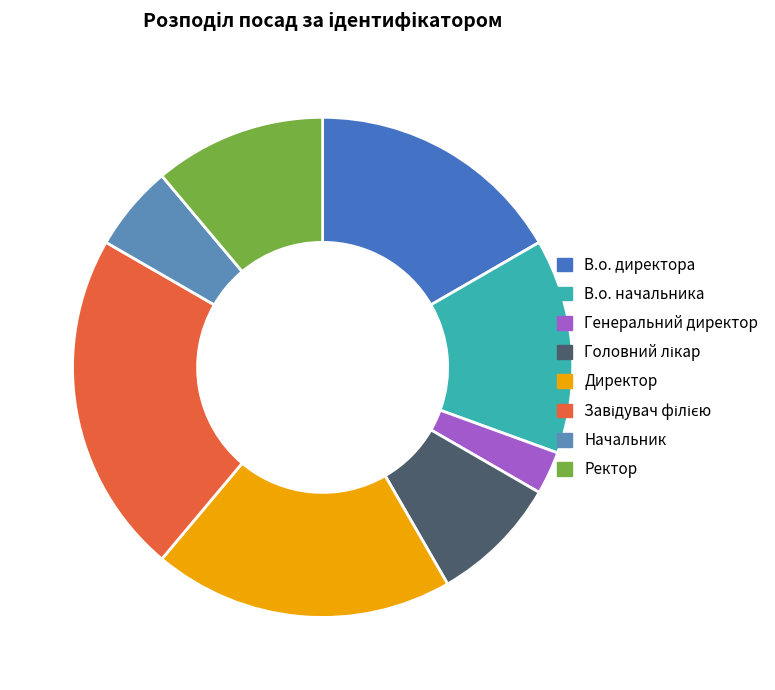

Count the number of slices in the pie.

8